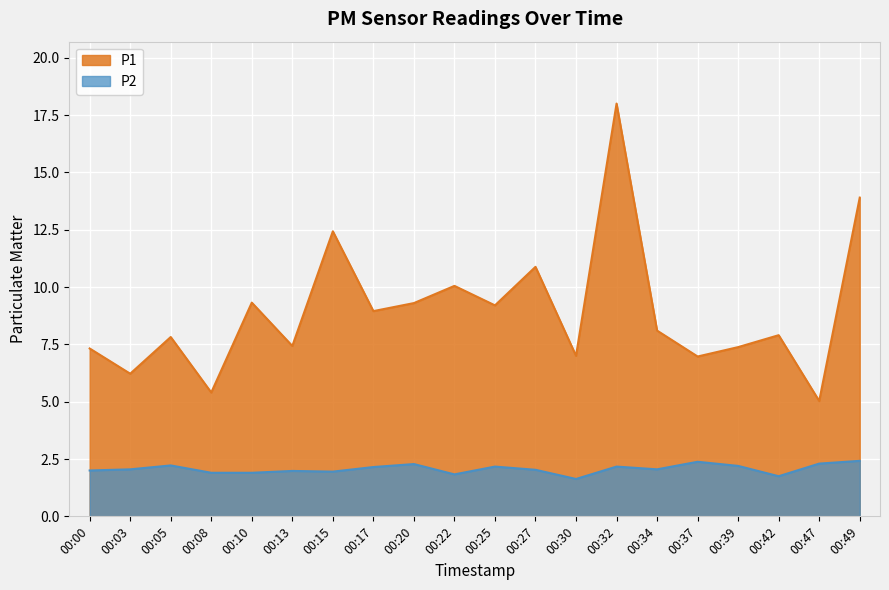

List the series in order of their peak value, highest first.

P1, P2